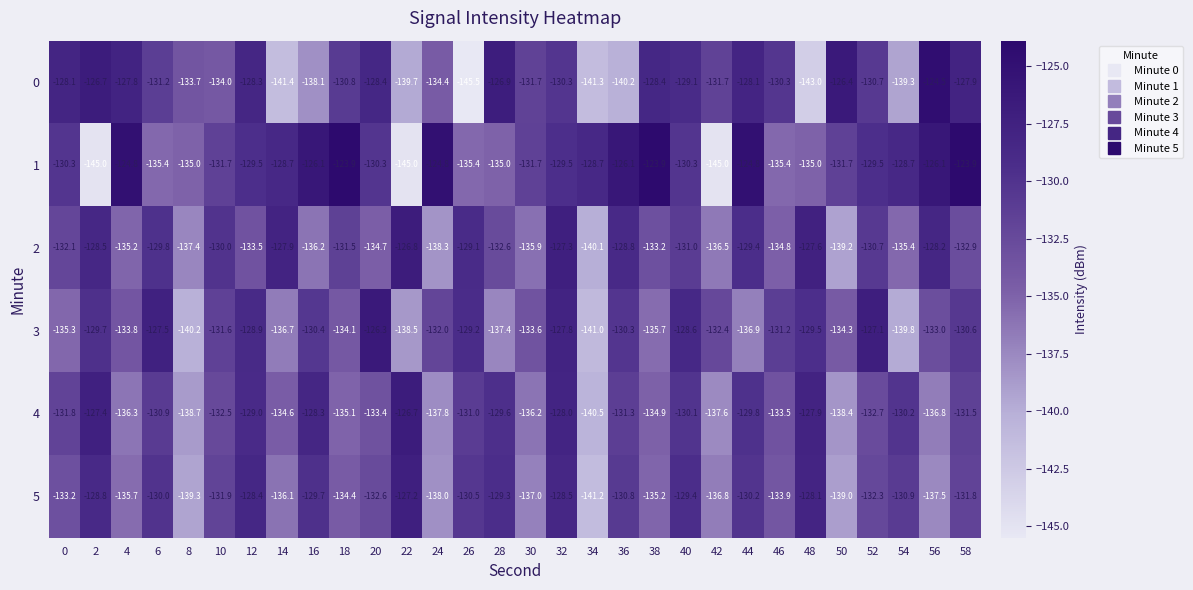

Read the 1 value at 52.

-129.5